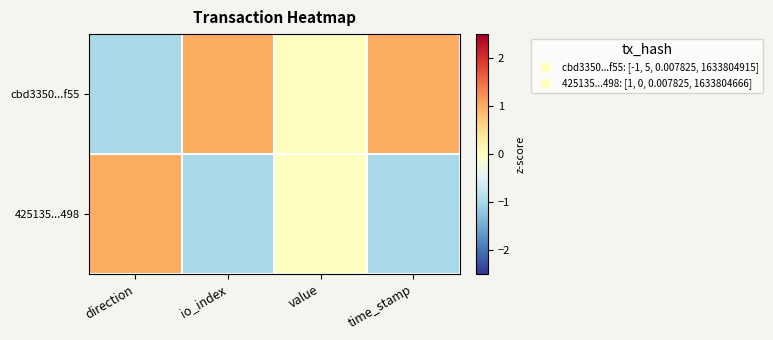

Reading left to right, list all the values displayed in this chart.

cbd3350...f55: direction=-1	io_index=1	value=0	time_stamp=1
425135...498: direction=1	io_index=-1	value=0	time_stamp=-1